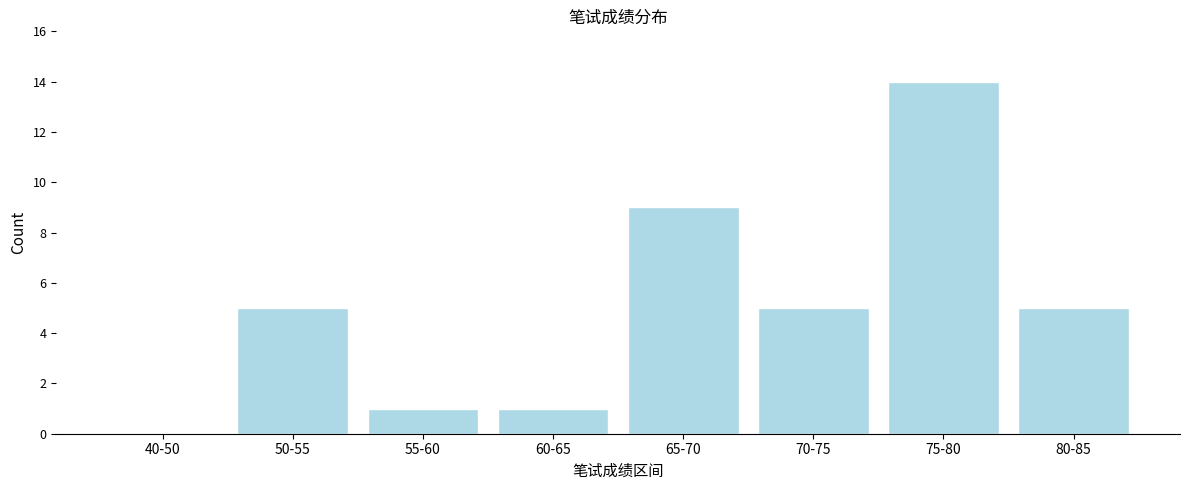

Reading left to right, transcribe all the data shown in this chart.

40-50=0	50-55=5	55-60=1	60-65=1	65-70=9	70-75=5	75-80=14	80-85=5